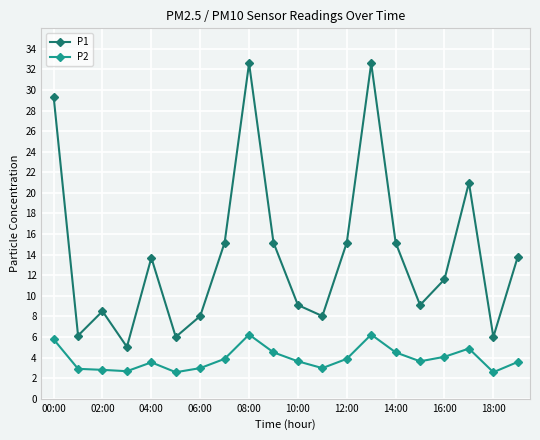

Which series has the largest range (max minus min)?

P1